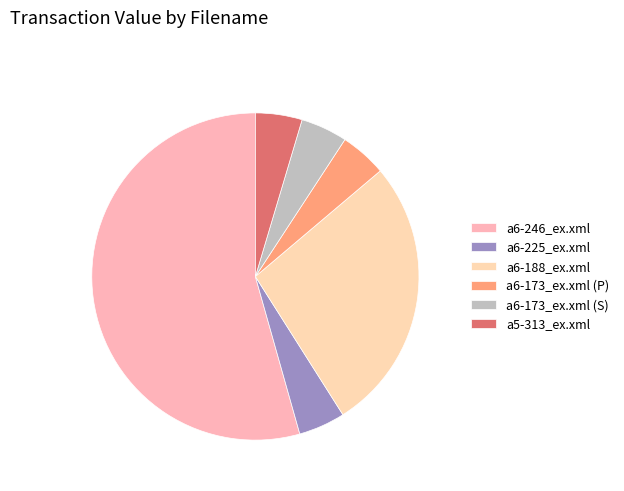

Which slice is the largest?

a6-246_ex.xml